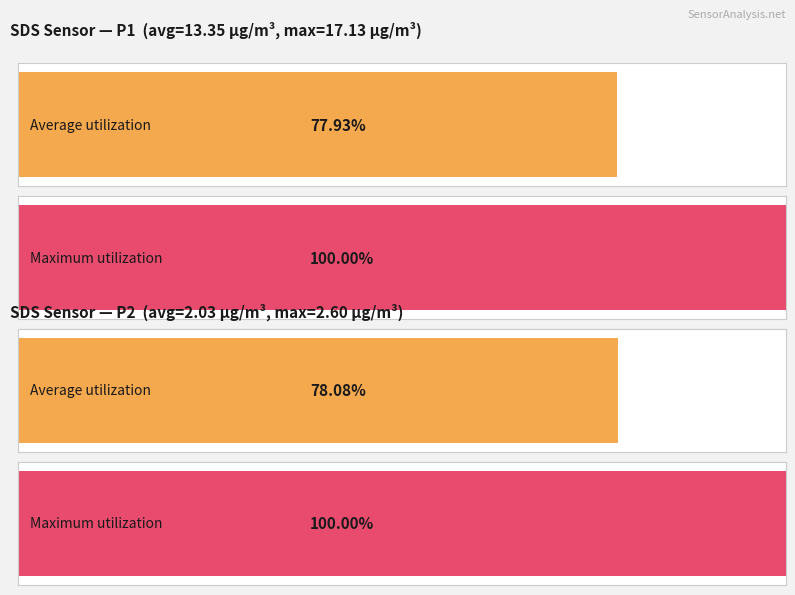

What are all the series names shown in the legend?

Average utilization, Maximum utilization